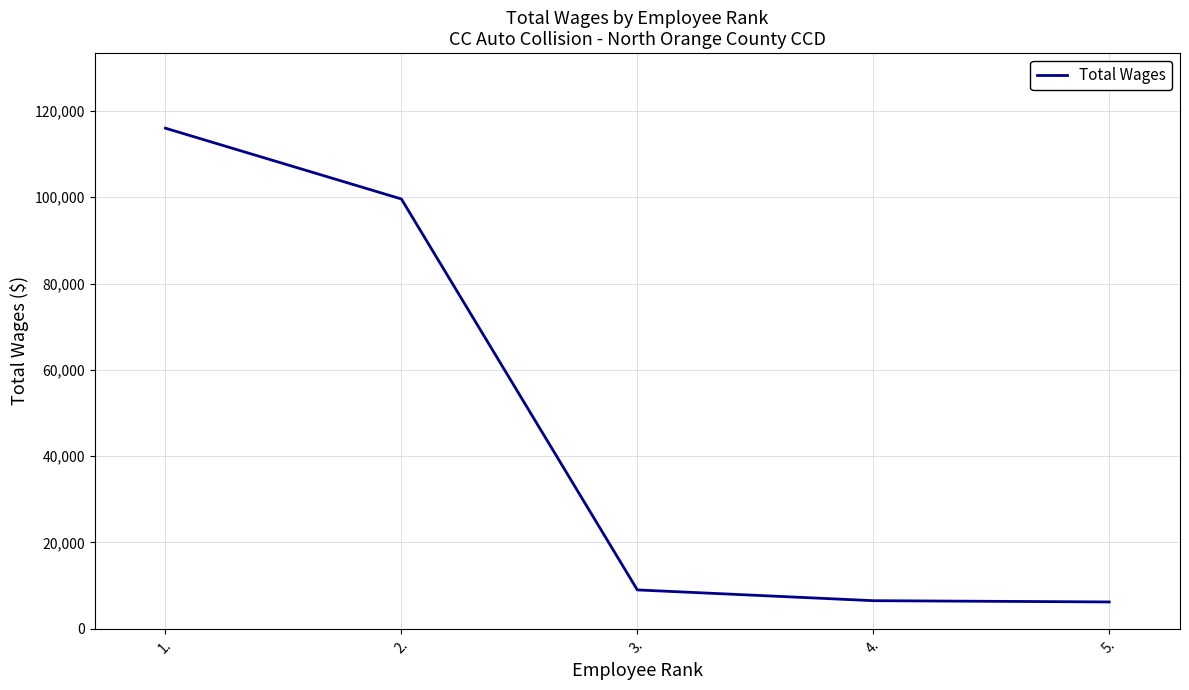

Is it true that the value at 4. is 6474?

True